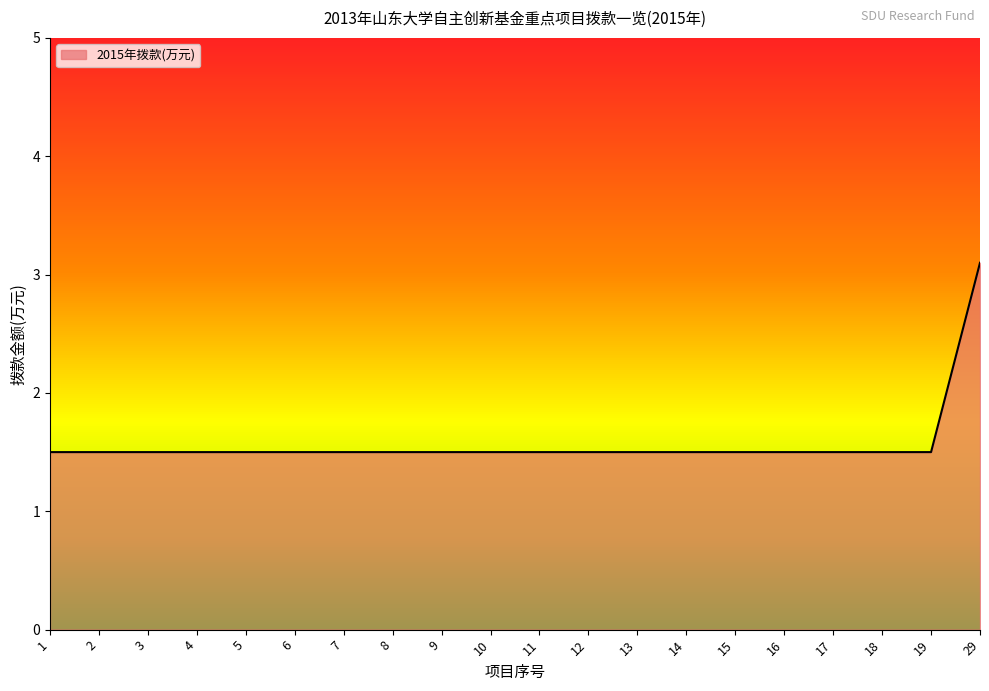

Approximately how many times larger is the value at 9 compared to 17?

1.0